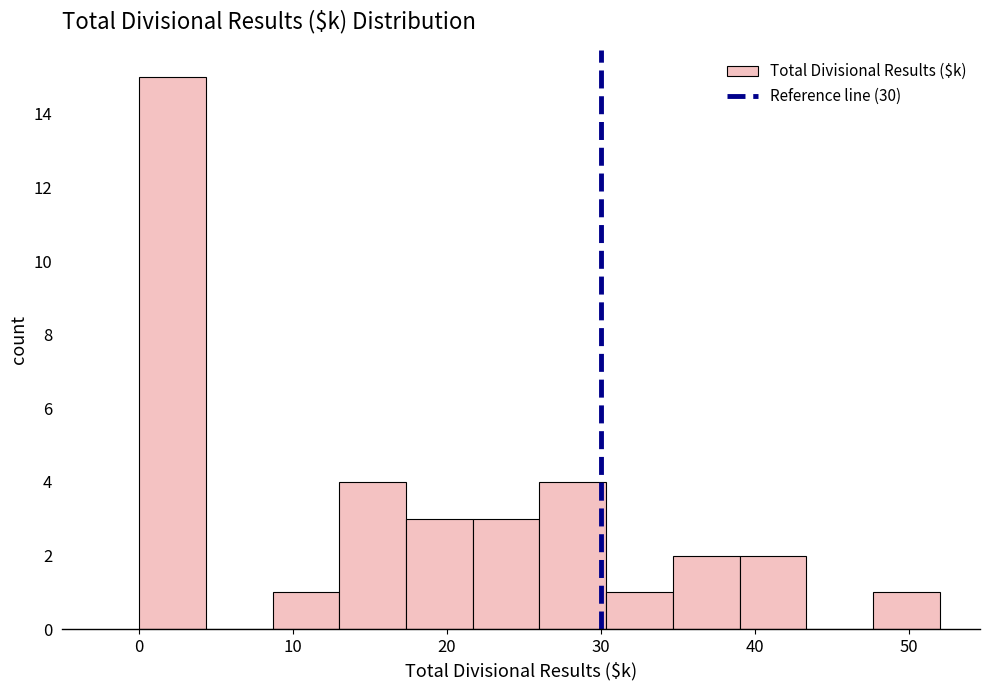

Reading left to right, list every bar in this chart as the range it spans on the x-axis followed by its height. Neither the bar edges nor the heights are printed on the chart, so give them approximately, as read against the axes.

0 to 4: 15
4 to 9: 0
9 to 13: 1
13 to 17: 4
17 to 22: 3
22 to 26: 3
26 to 30: 4
30 to 35: 1
35 to 39: 2
39 to 43: 2
43 to 48: 0
48 to 52: 1